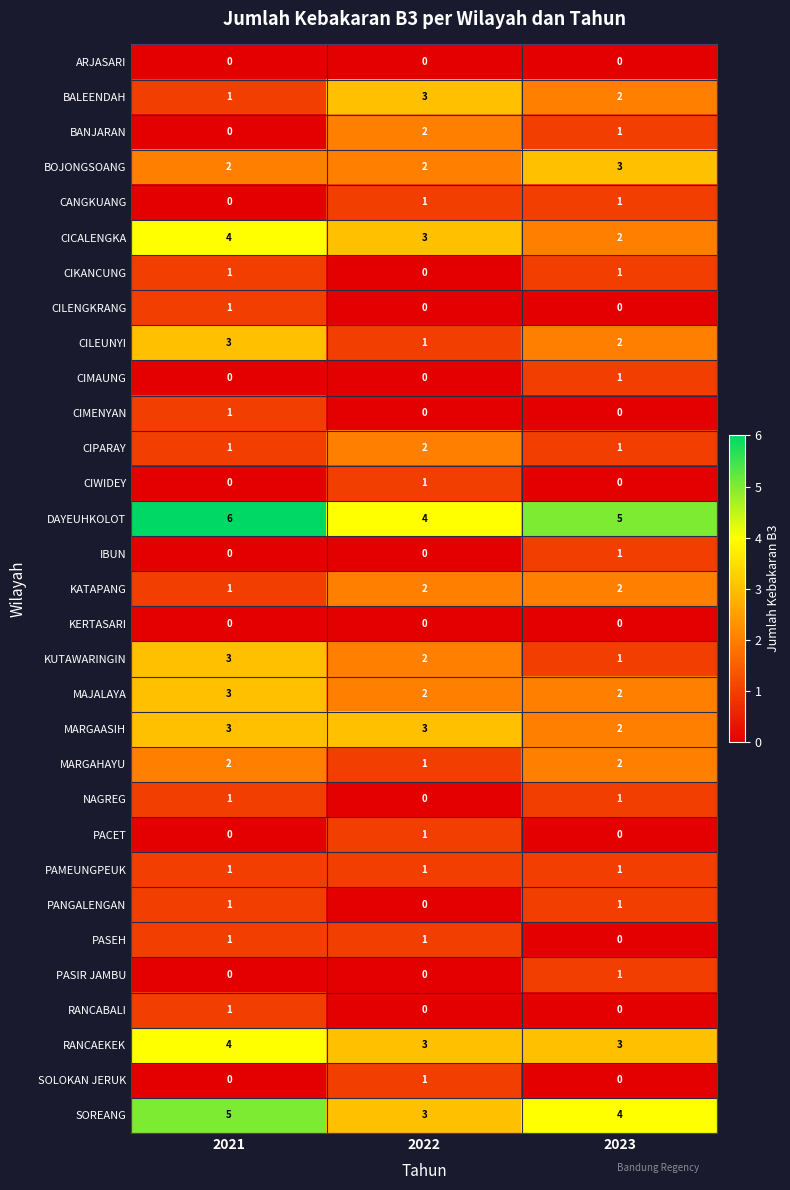

Rank the categories by CICALENGKA value from highest to lowest.

2021, 2022, 2023